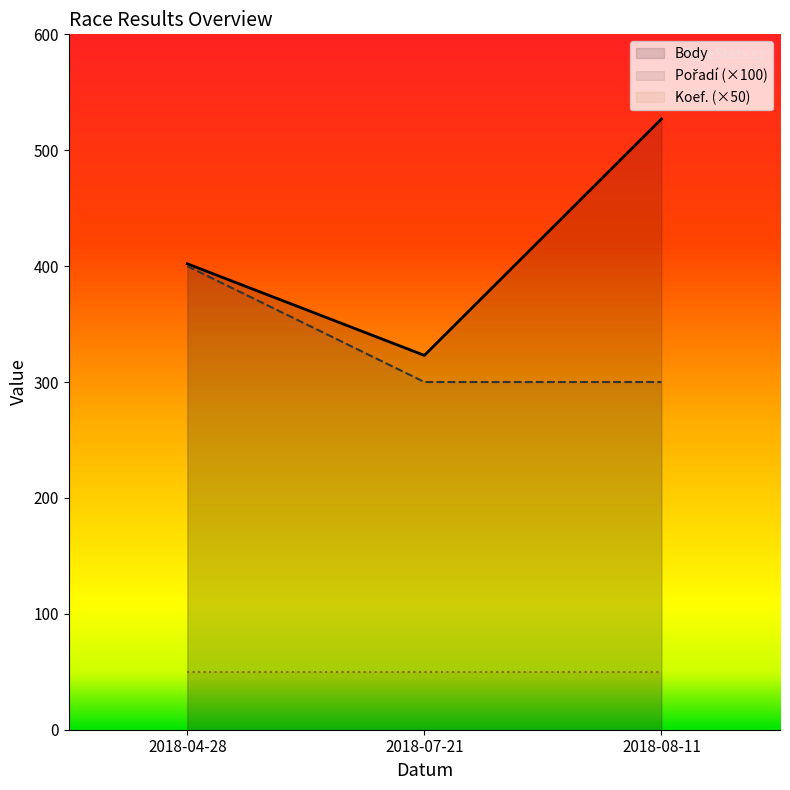

Between 2018-08-11 and 2018-07-21, which series saw the biggest shift?

Body